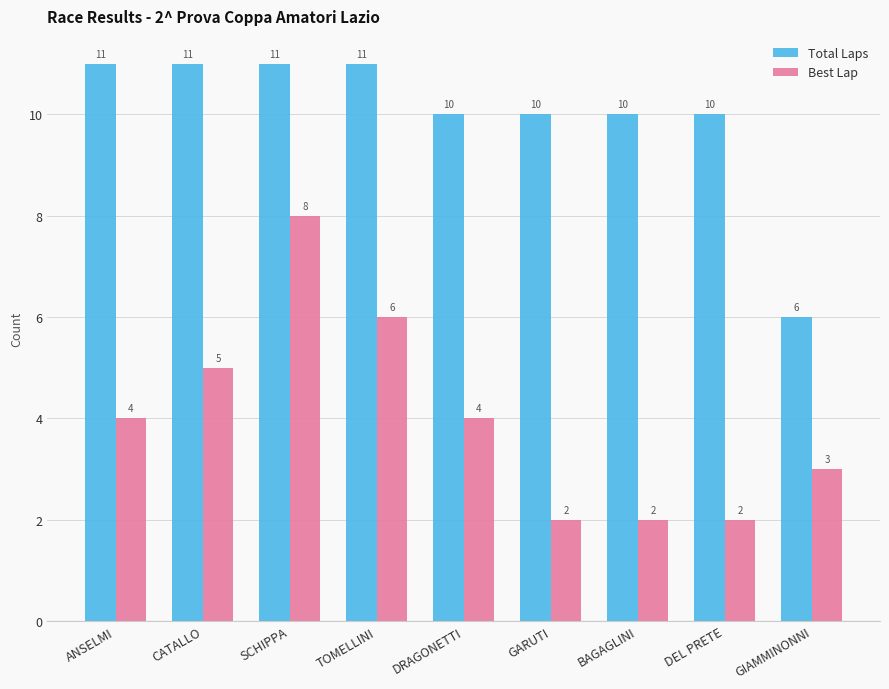

How many bars are there in each group?

2